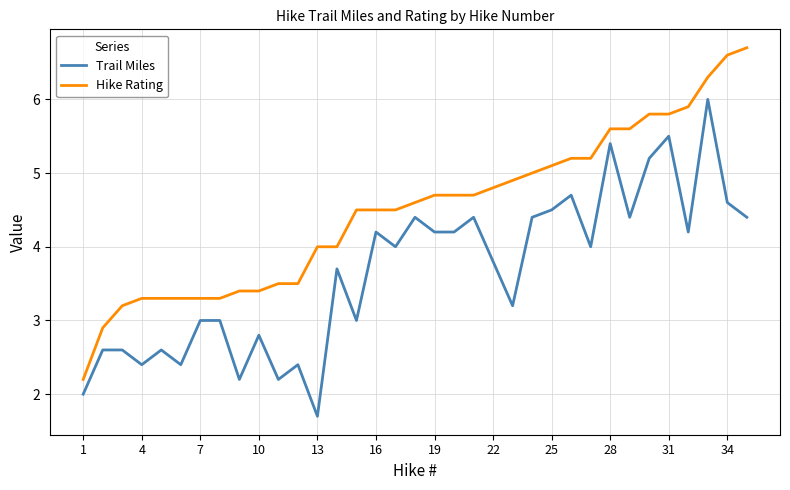

What is the highest value of the Trail Miles series?

6.0